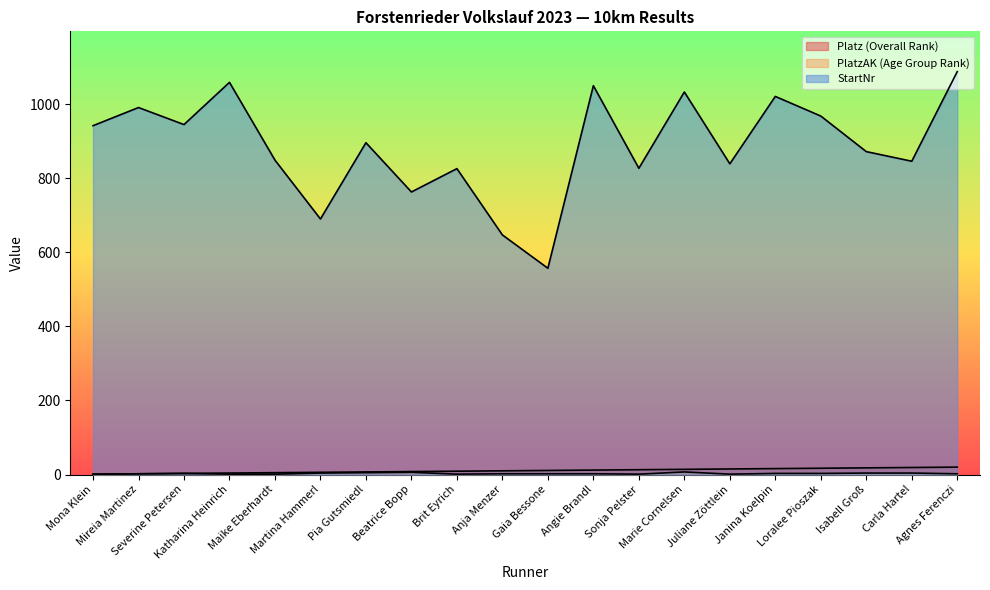

What is the sum of the StartNr values at Isabell Groß and Angie Brandl?

1922